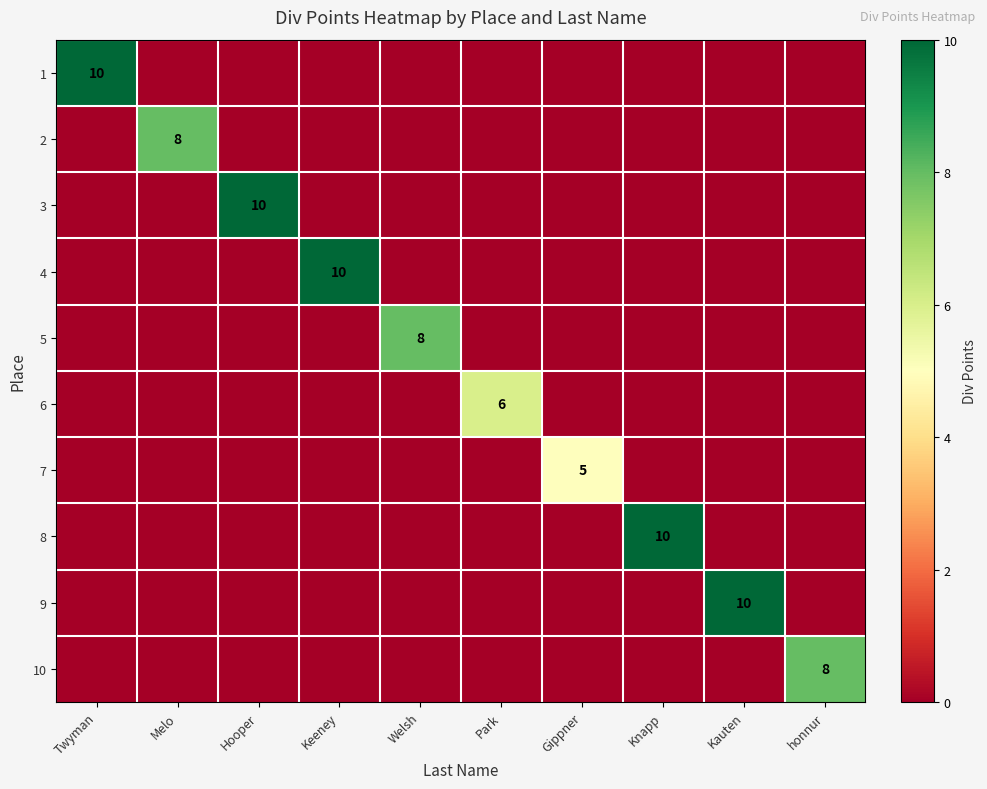

True or false: 7 has a value of 5 at Gippner.

True